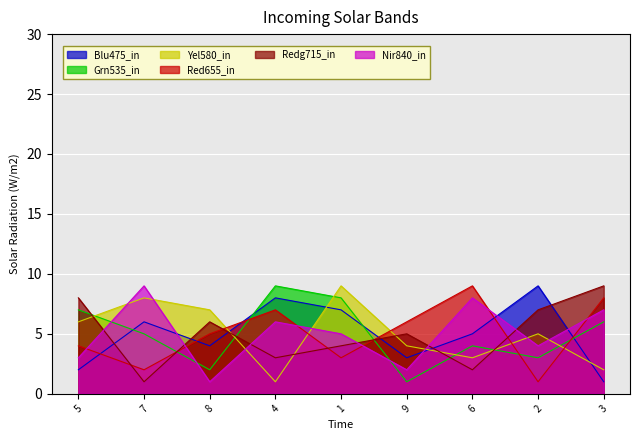

True or false: col_6 and col_5 cross at least once.

True